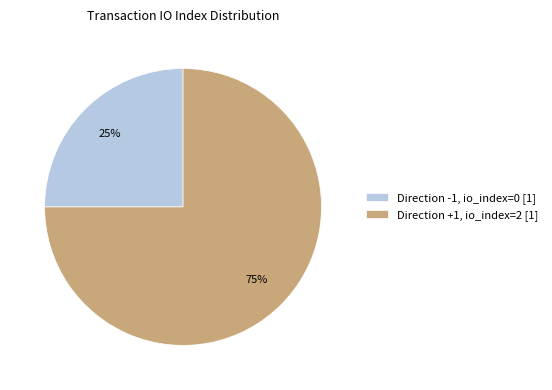

To the nearest percent, what is the difference between the Direction +1, io_index=2 [1] and Direction -1, io_index=0 [1] slice percentages?

50%